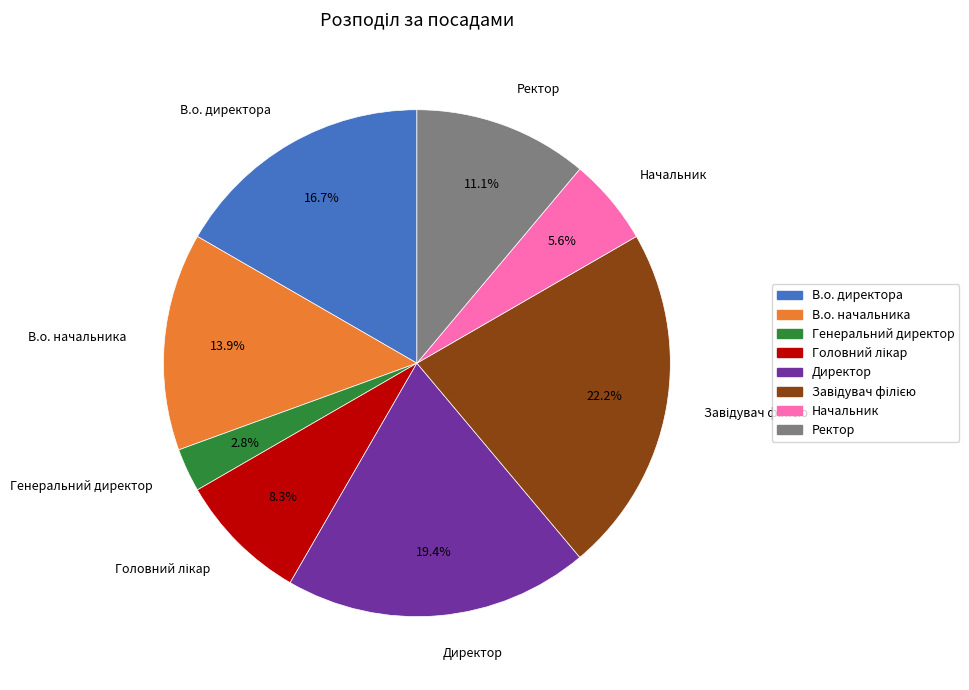

What is the smallest slice in the pie chart?

Генеральний директор